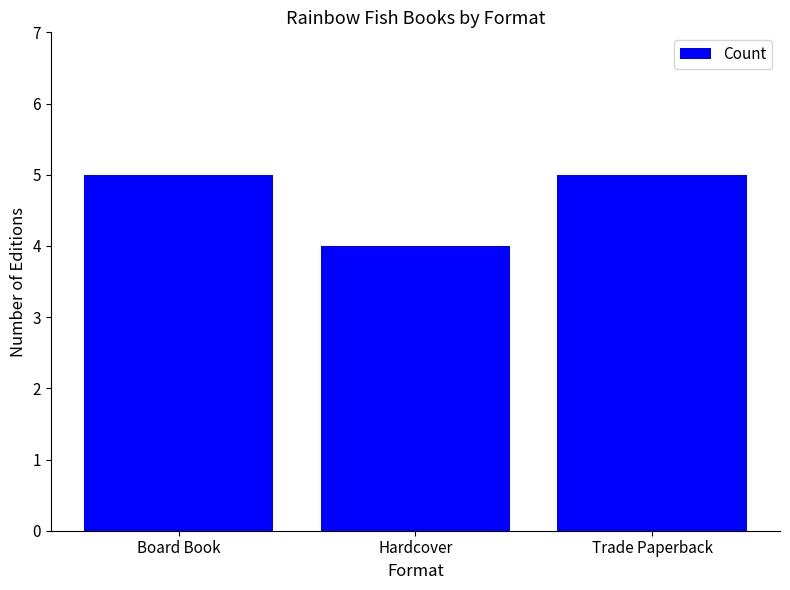

What is the change in value from Hardcover to Trade Paperback?

+1